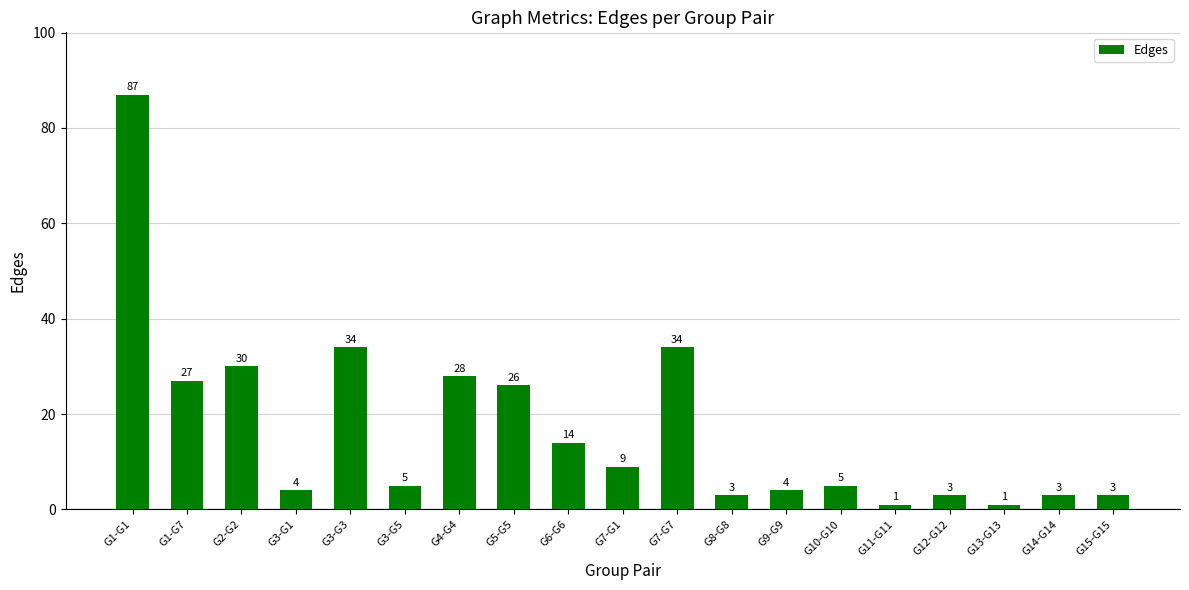

Is it true that the value at G10-G10 is 5?

True